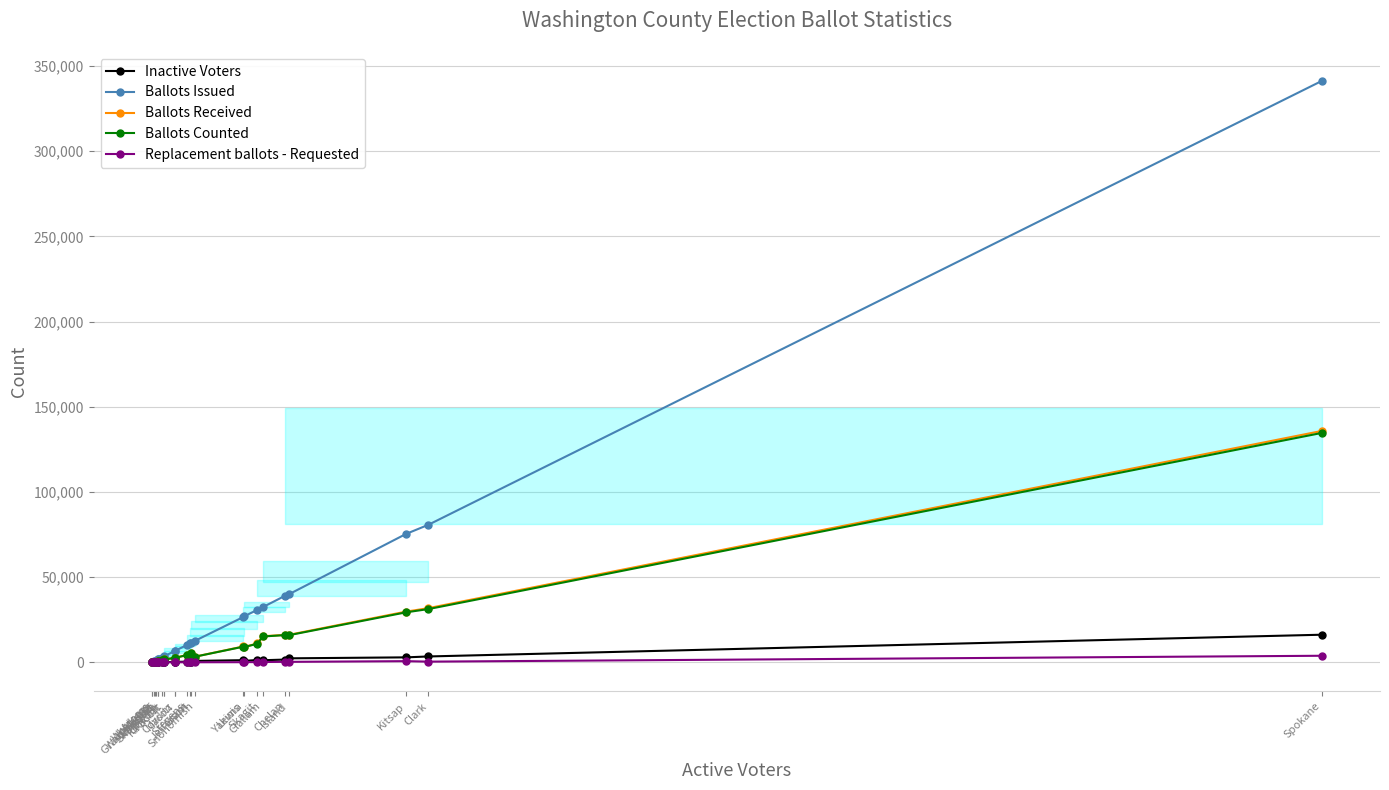

What position from the left is Island?

22